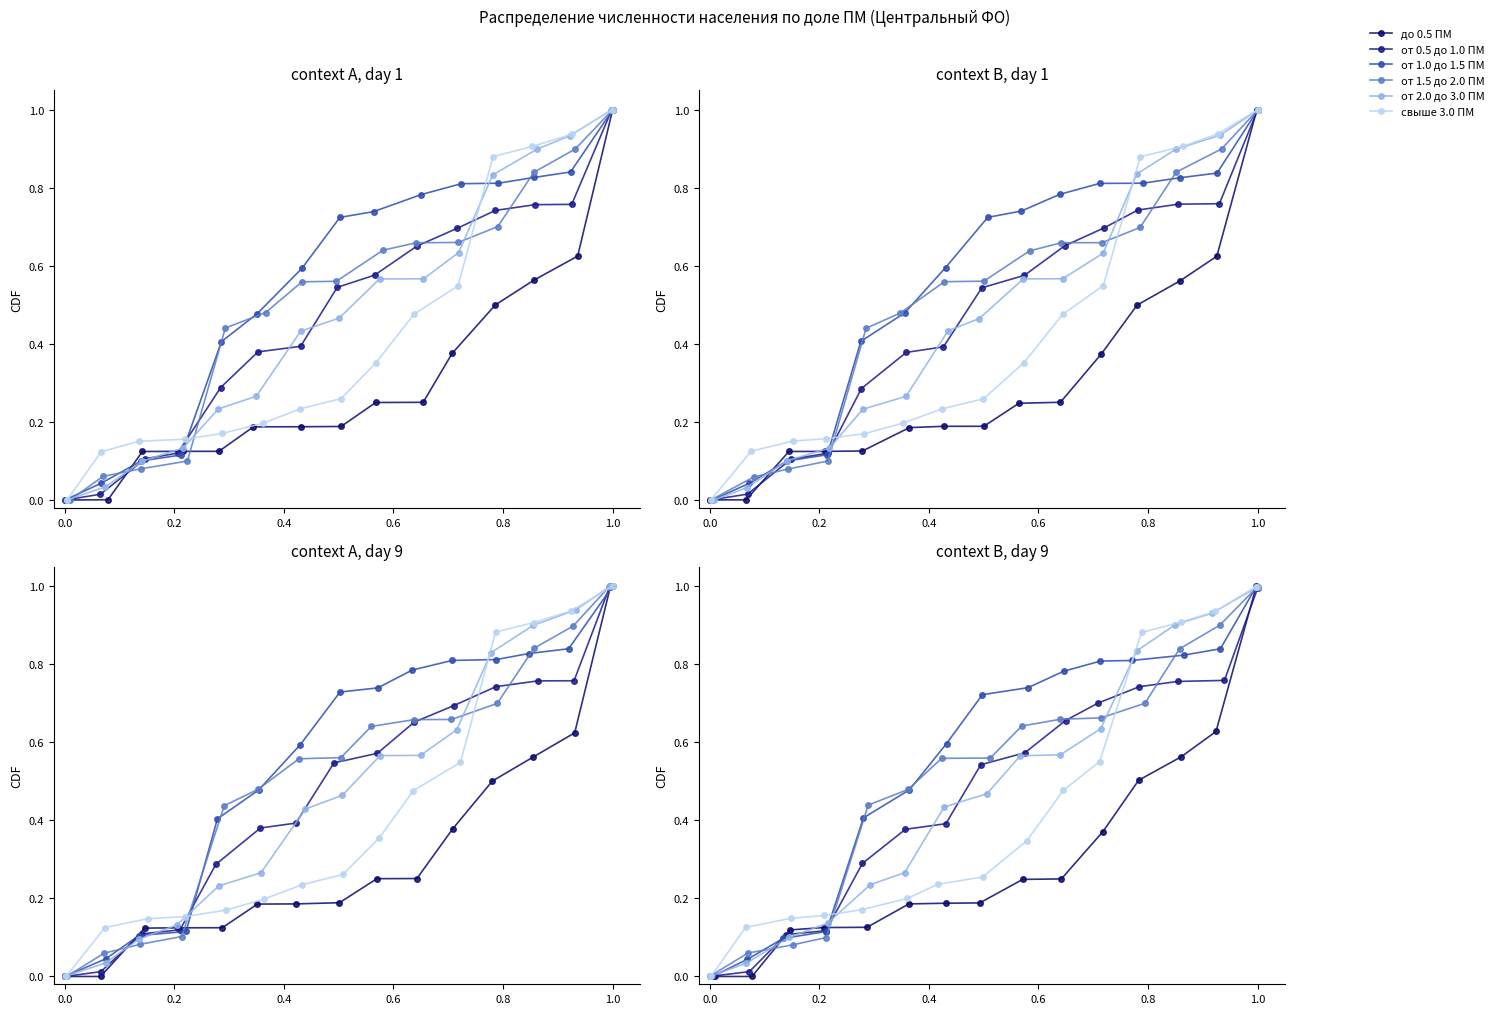

How many categories are shown in the chart?

15